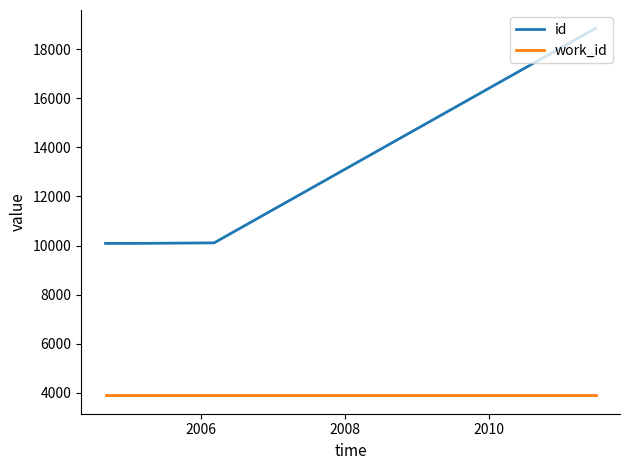

Which series has the largest range (max minus min)?

id